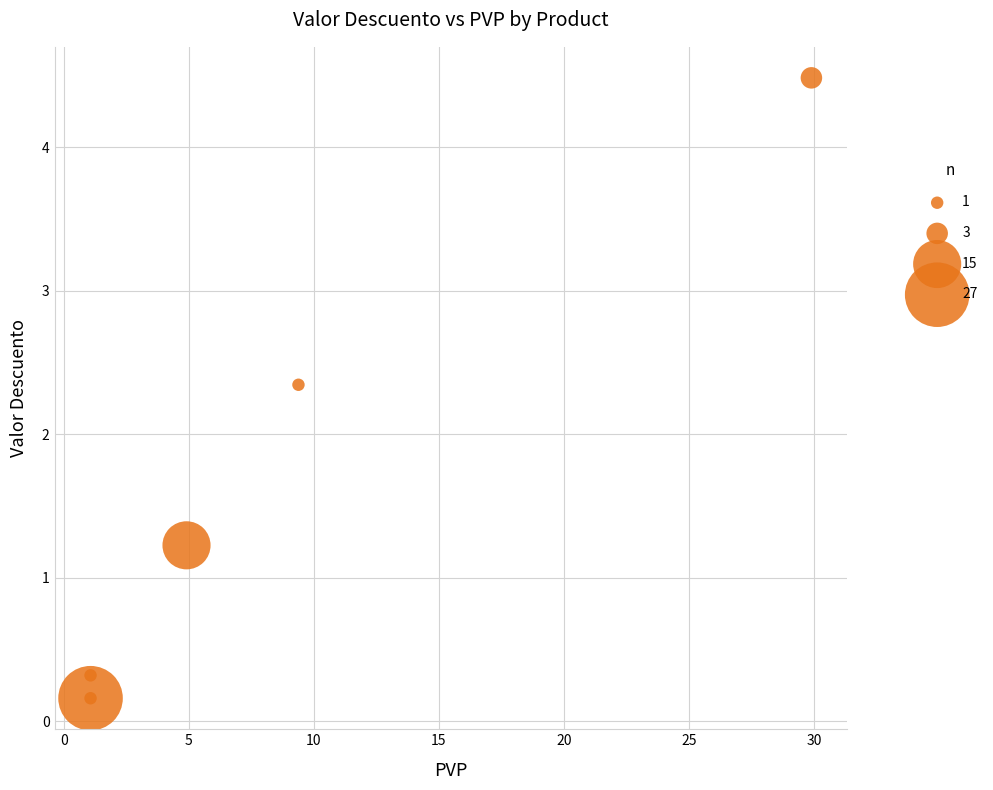

What Y value in the scatter plot is closest to 2?

2.3